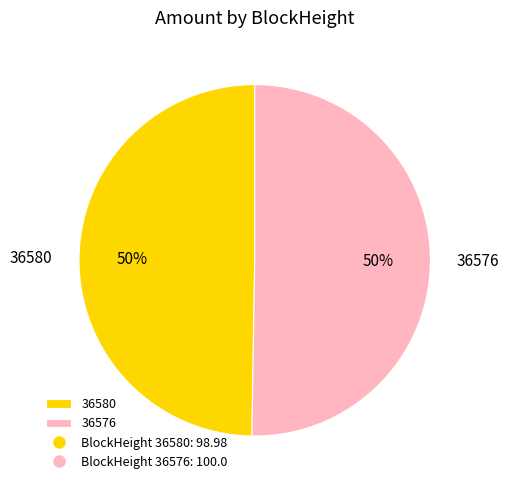

To the nearest percent, what is the average slice percentage?

50%